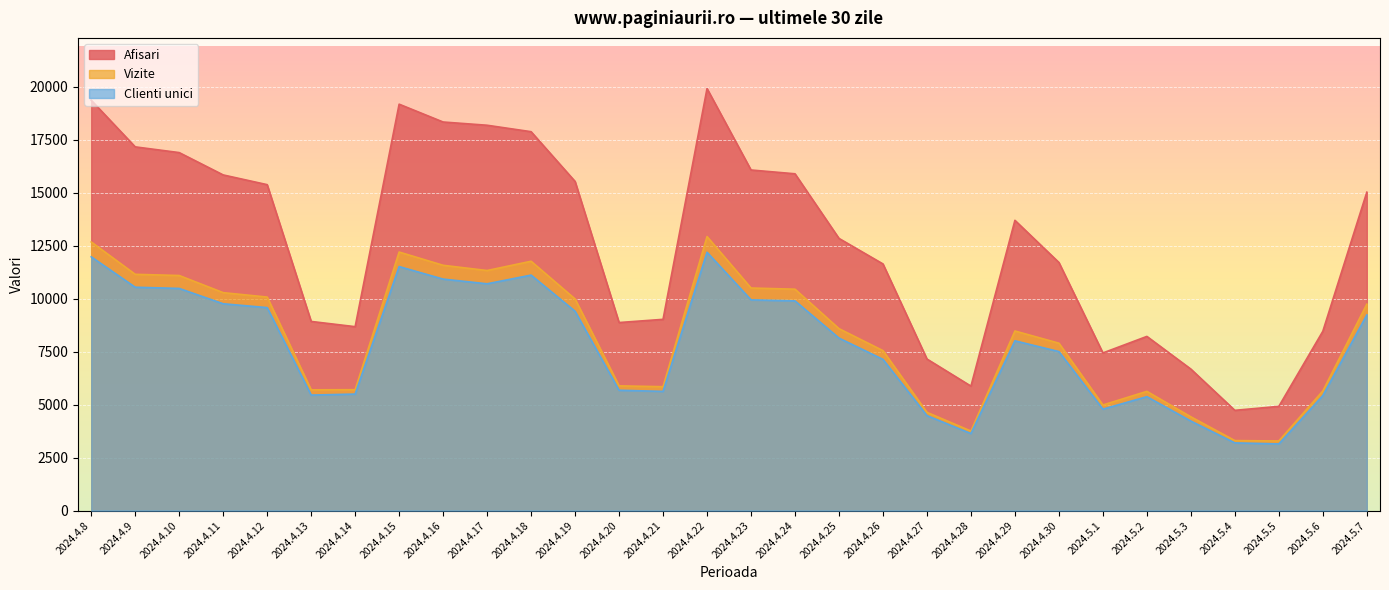

What is the difference between the Afisari values at 2024.4.22 and 2024.5.3?

13236